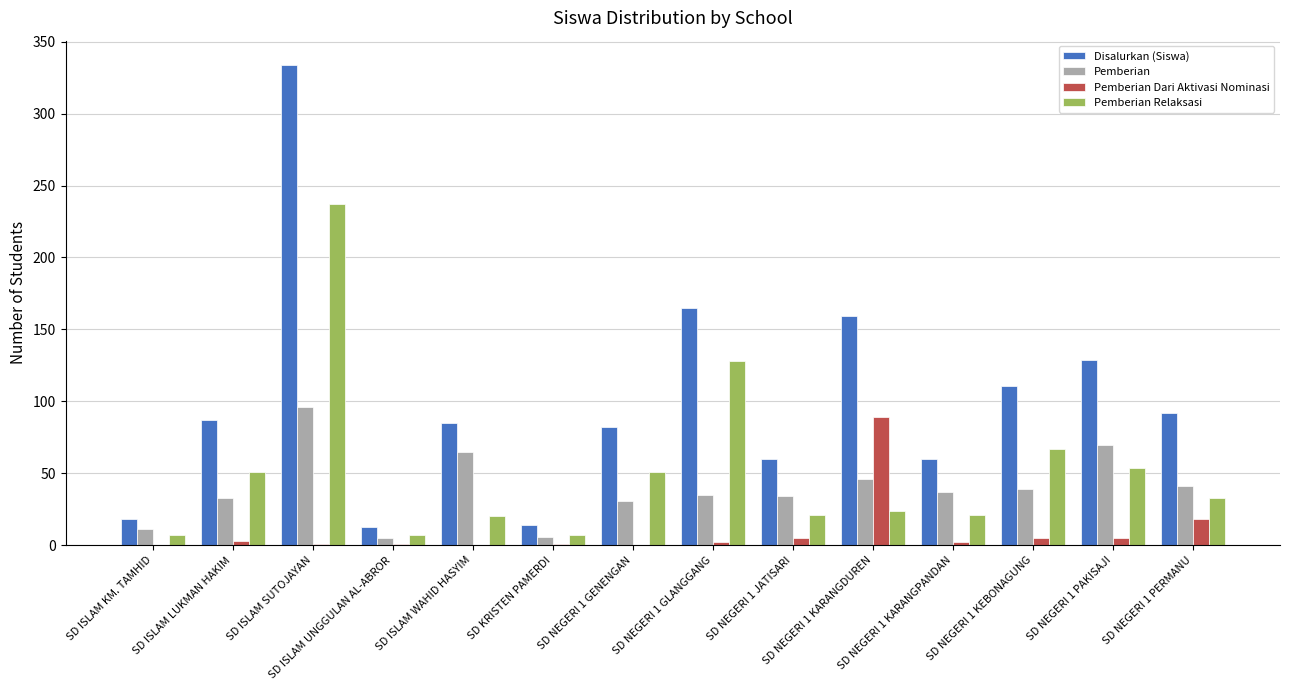

Which series has the largest total across all categories?

Disalurkan (Siswa)